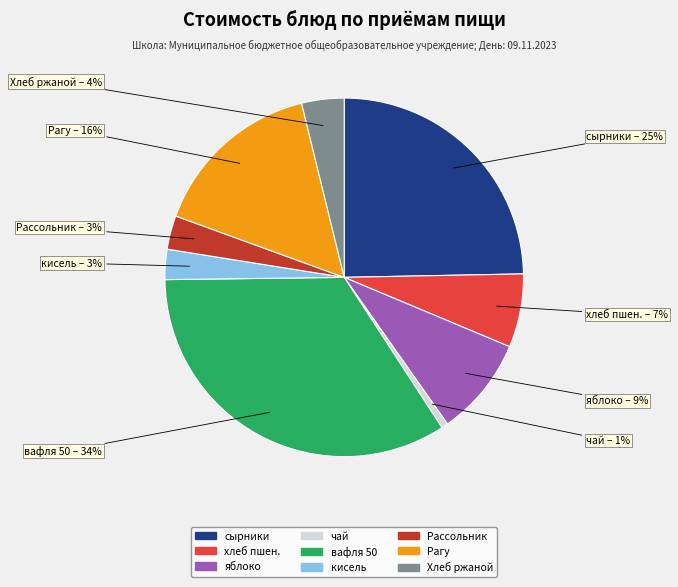

To the nearest percent, what is the average slice percentage?

11%